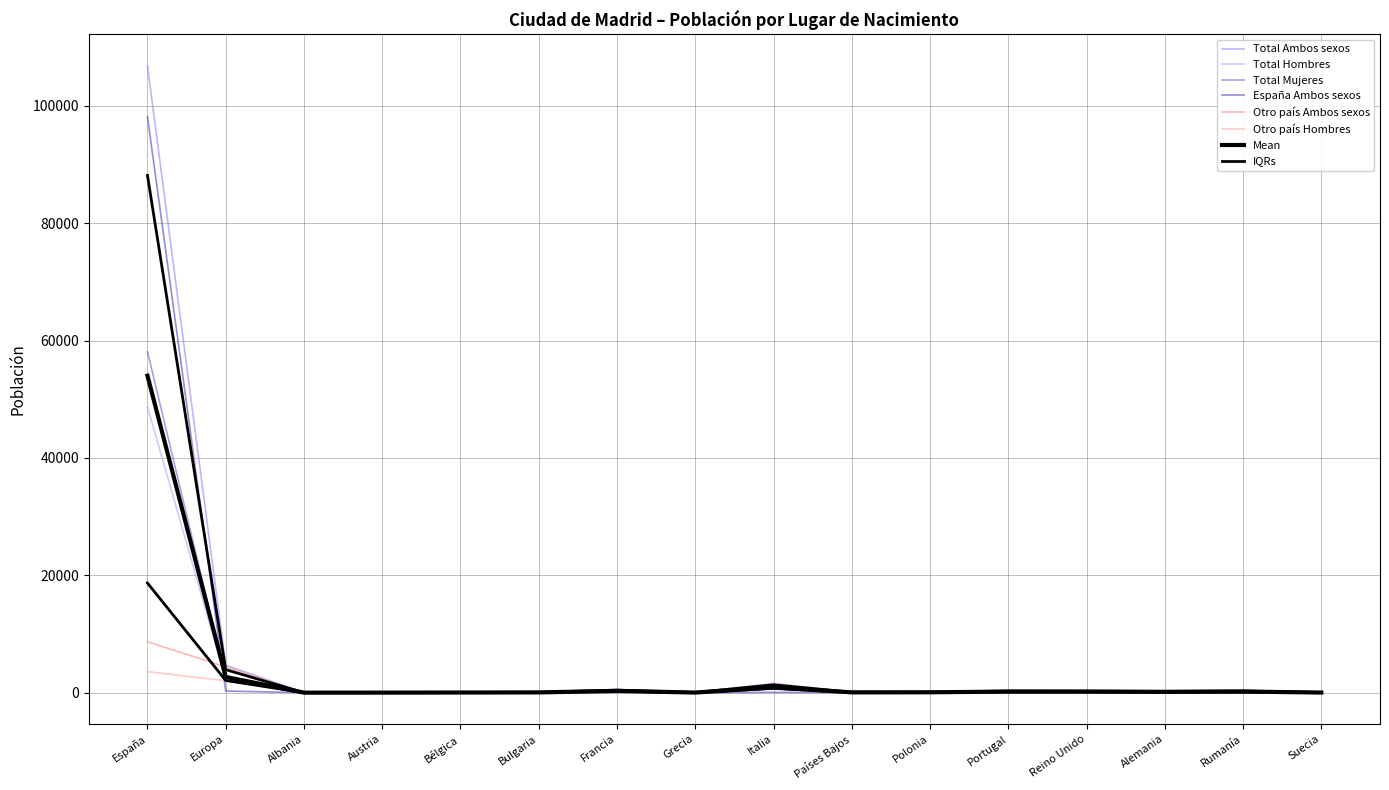

In Otro país Ambos sexos, how many points are higher than both neighbors (excluding endpoints)?

4